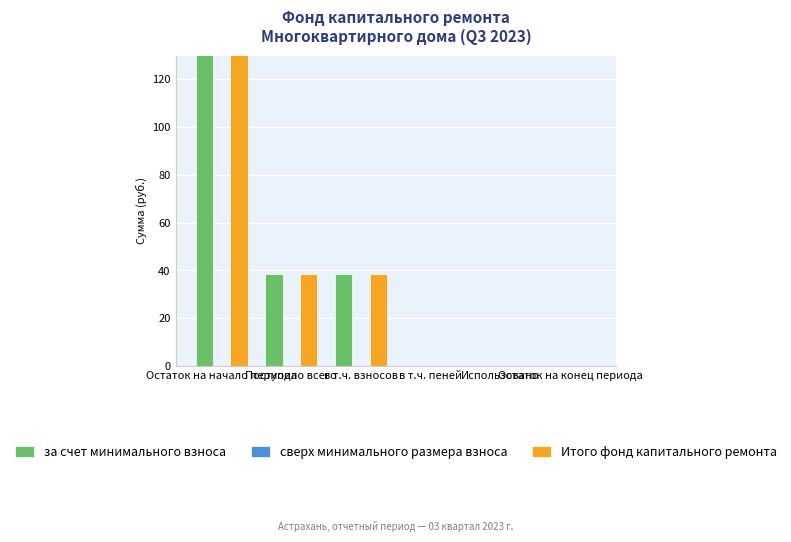

Where does the за счет минимального взноса series first go above 38?

Остаток на начало периода